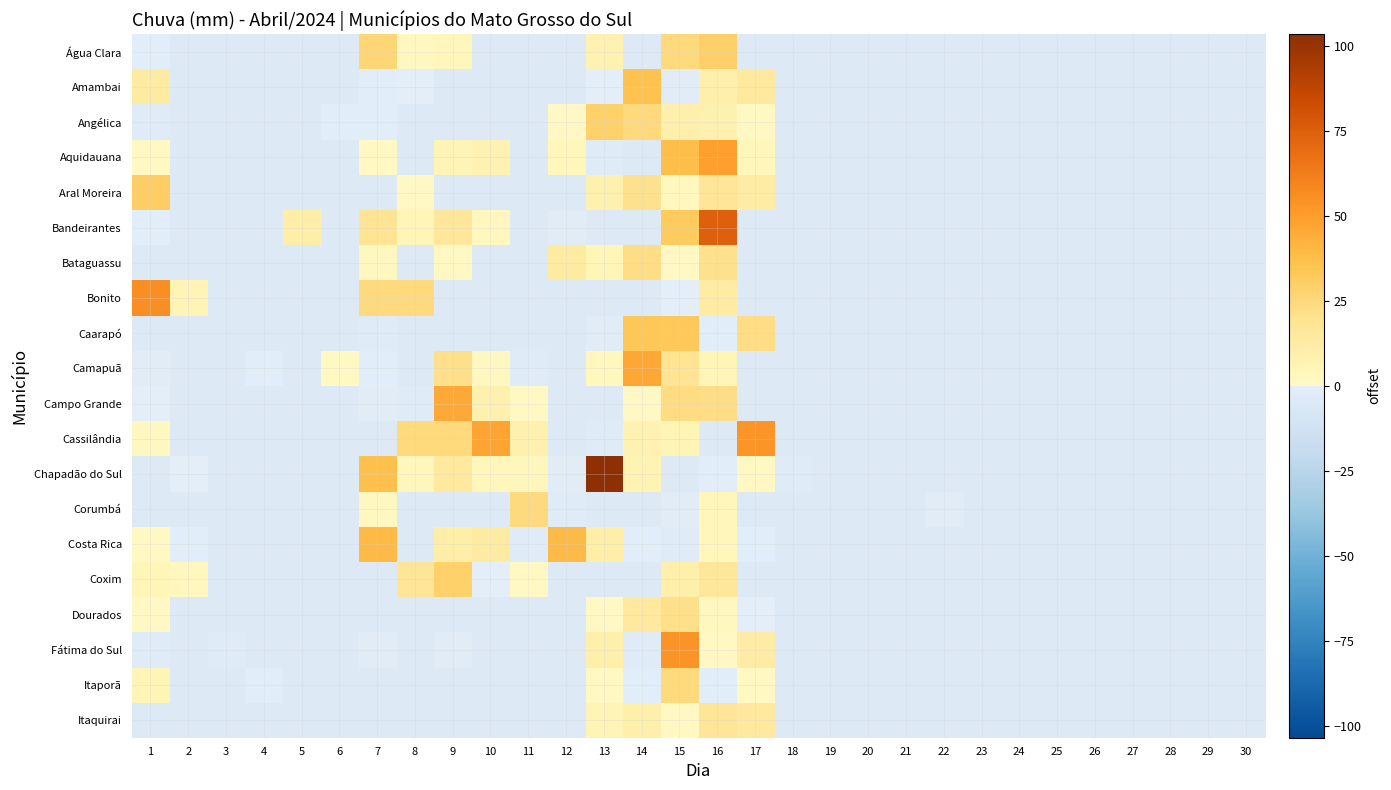

What is the difference between the highest and lowest values at 16?

78.6